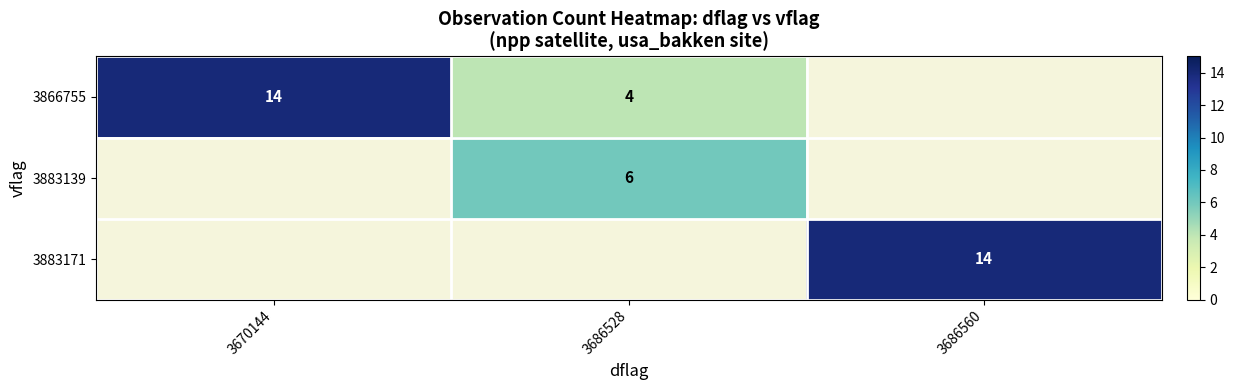

True or false: 3866755 has a value of 14 at 3670144.

True